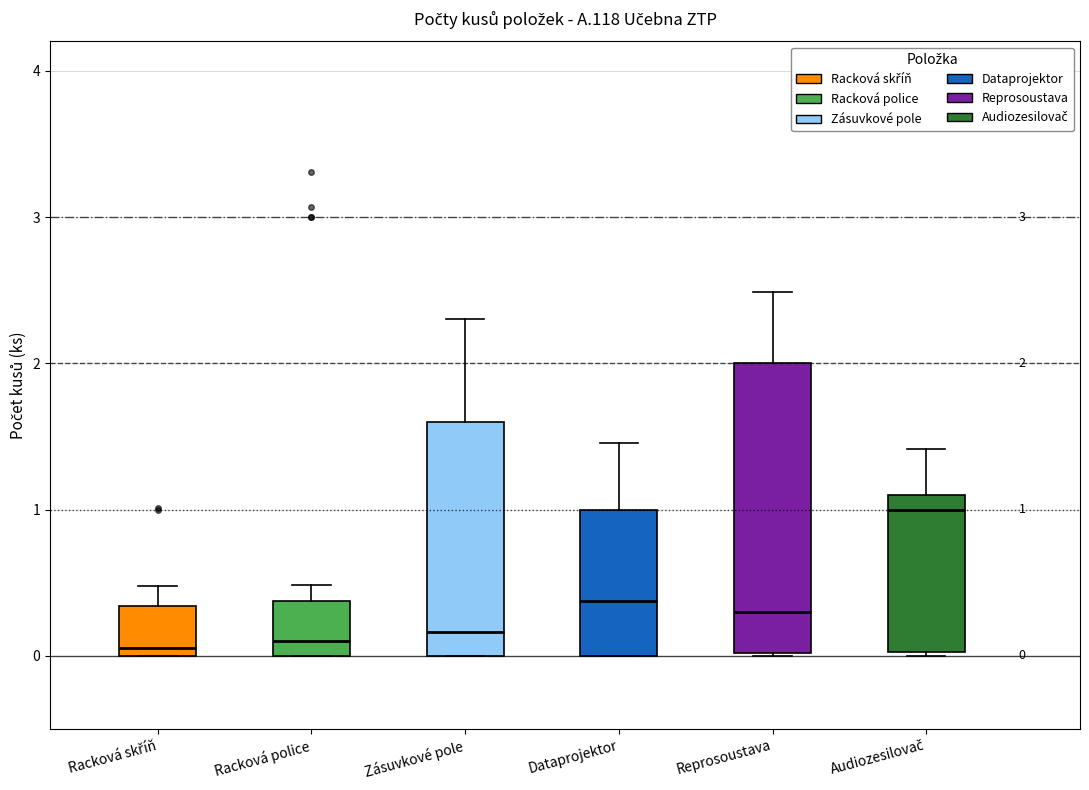

Comparing the boxes themselves (not the whiskers), which one is the tallest?

Reprosoustava